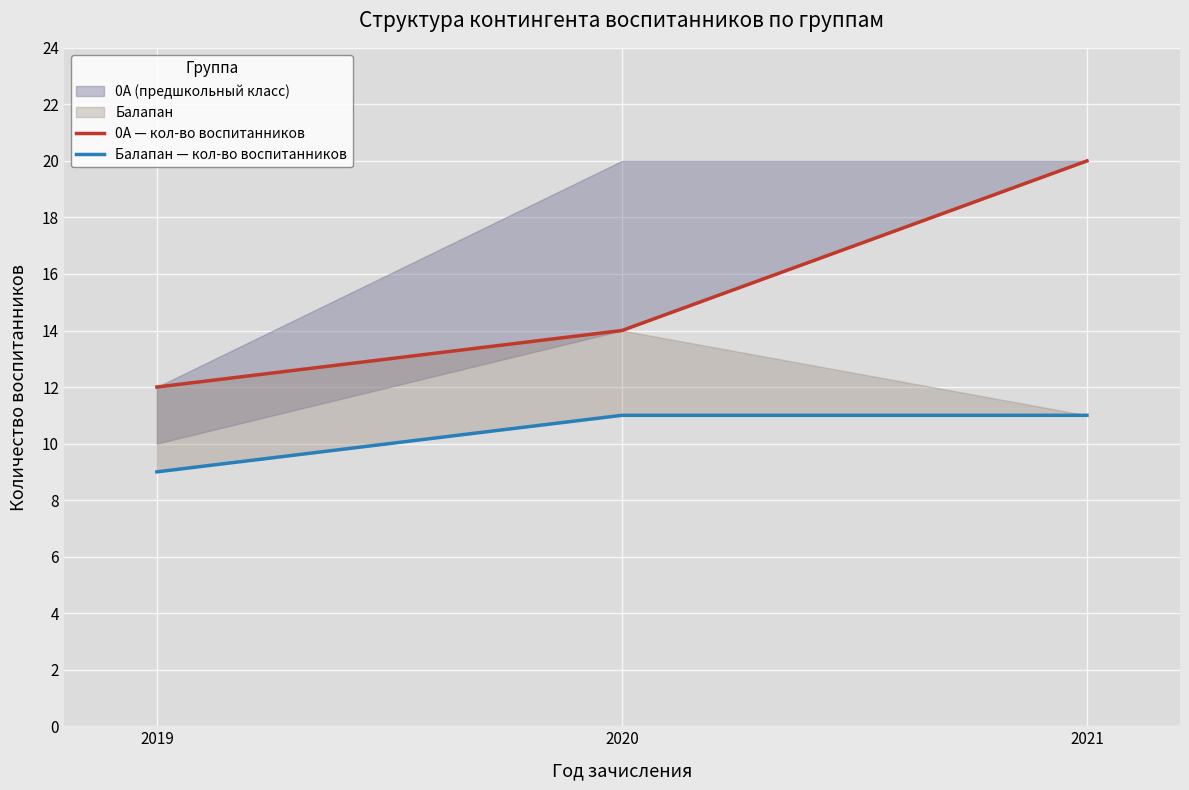

Between 2020 and 2019, which is larger?

2020